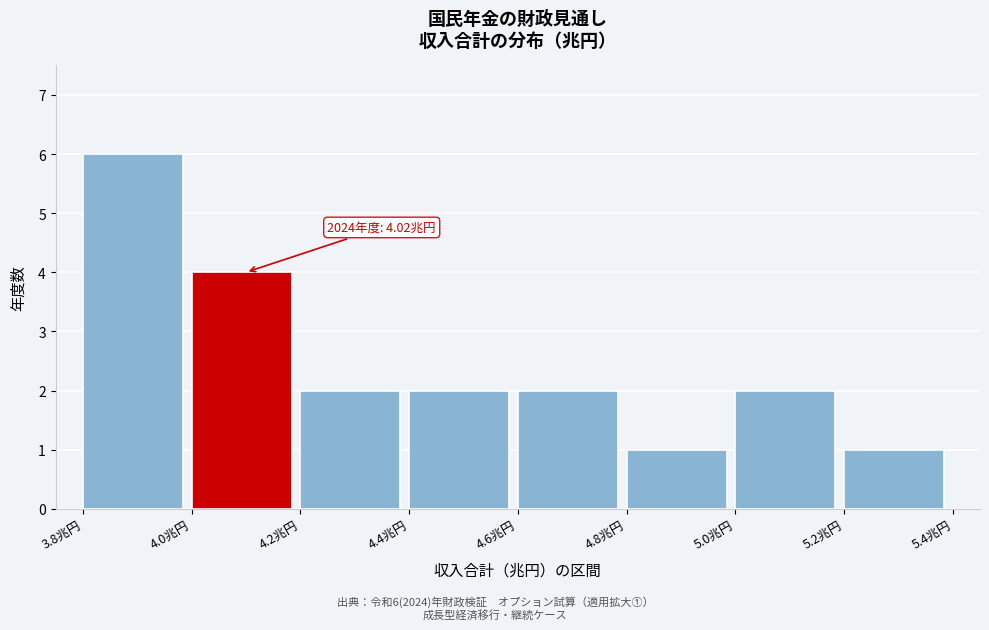

Which range on the x-axis has the tallest bar?

3.8 to 4.0